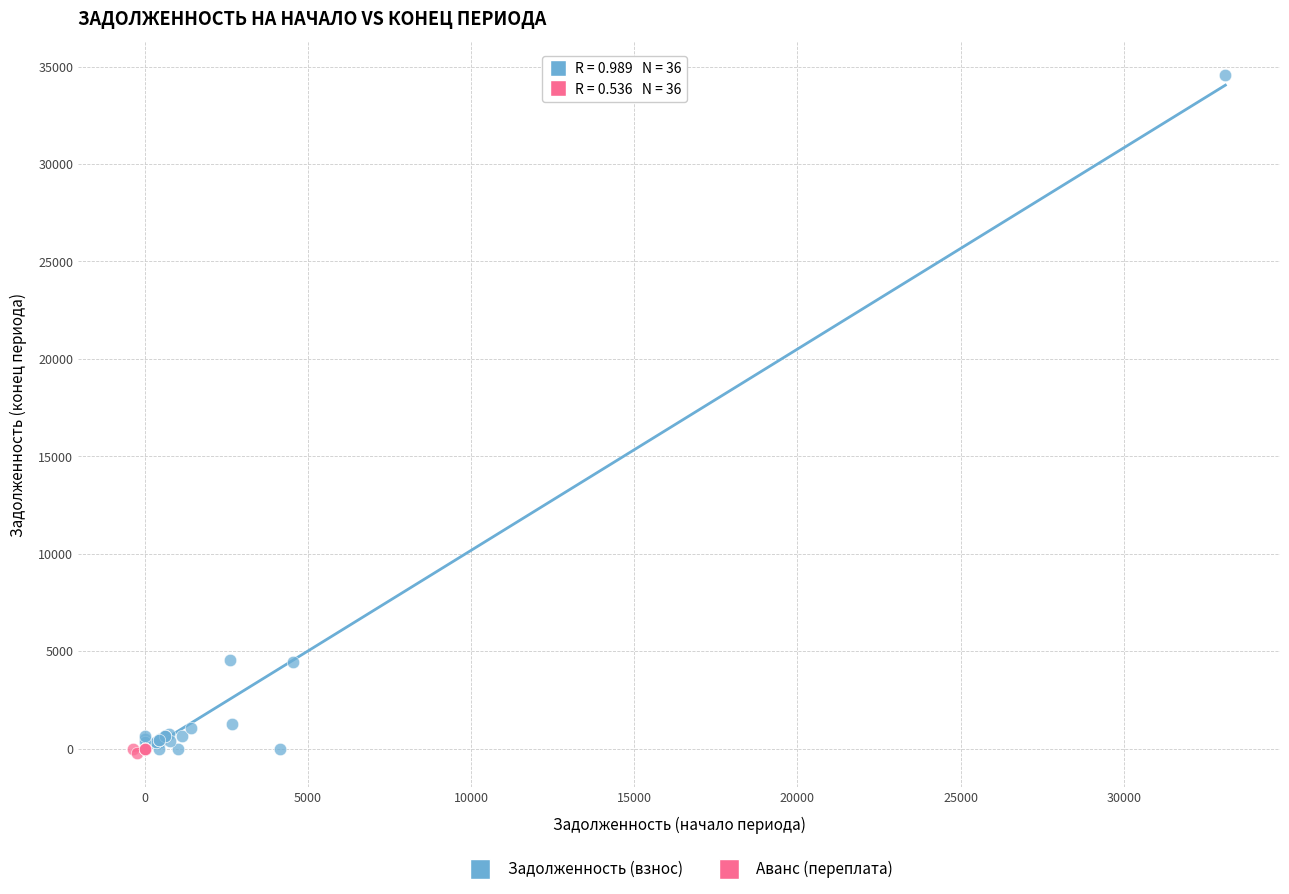

Which series has the largest Y range (max minus min)?

Задолженность (взнос)